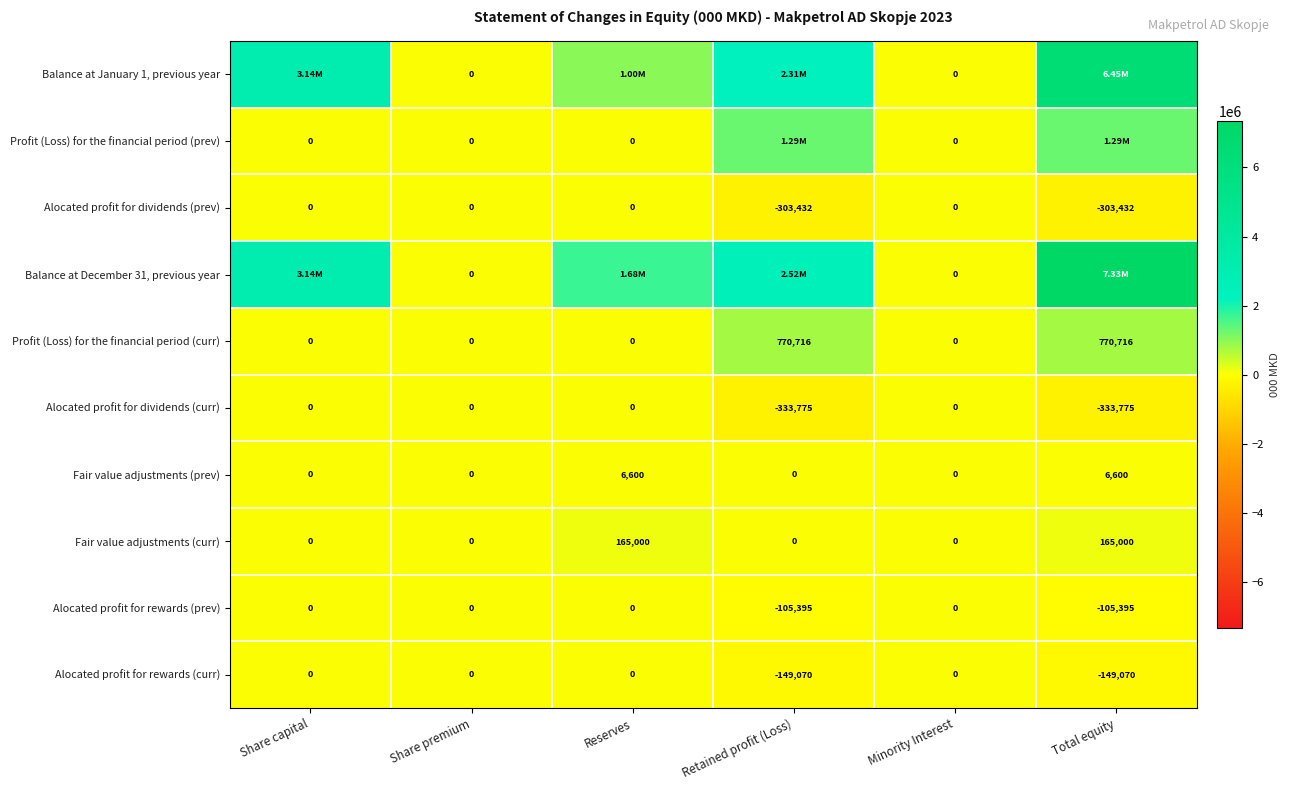

What is the maximum value shown in the chart?

7334116